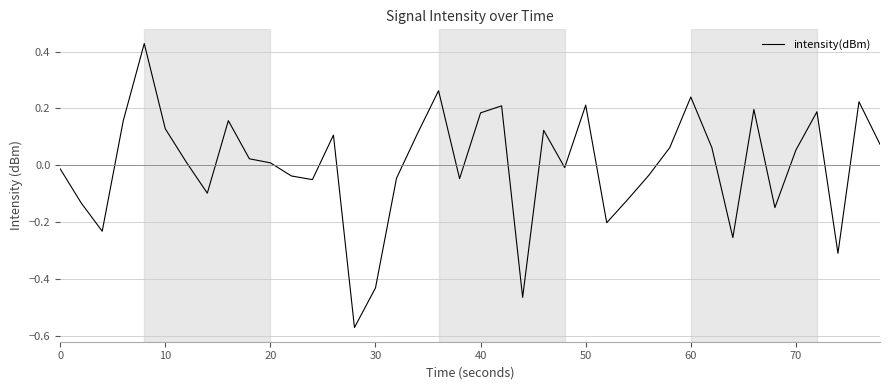

What is the difference between the maximum and minimum values?

1.0